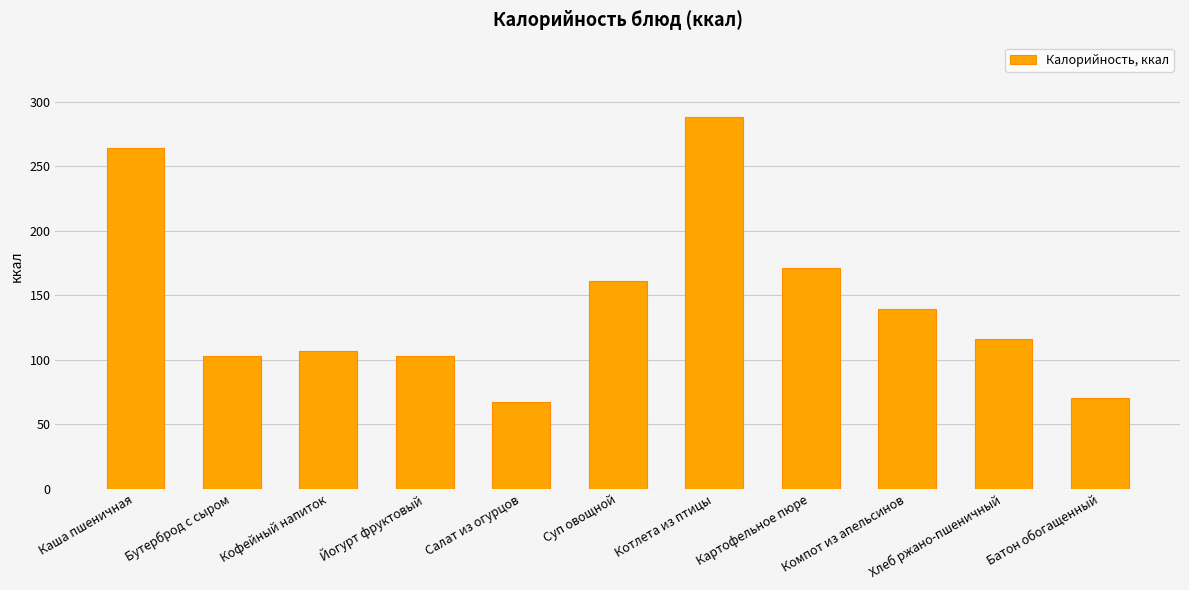

Where is the data nearest to the value 177?

Картофельное пюре